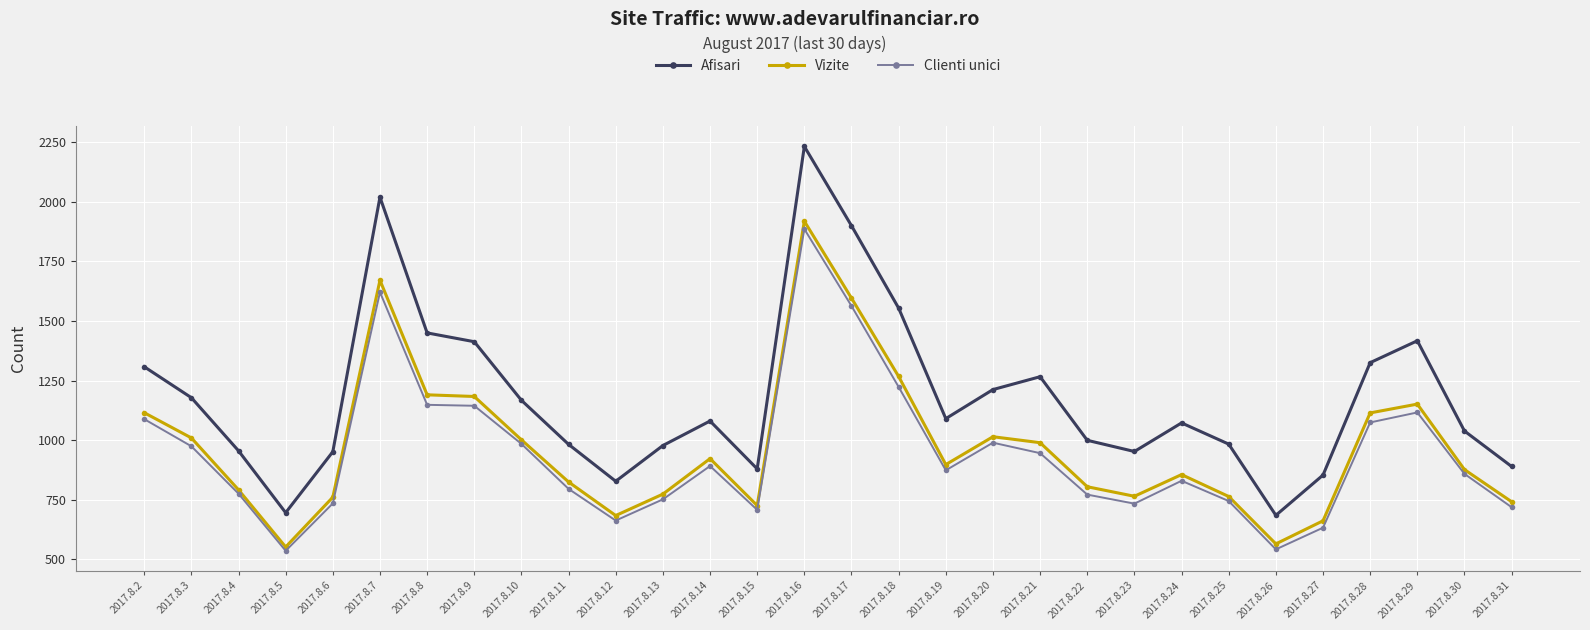

True or false: Clienti unici and Vizite cross at least once.

False